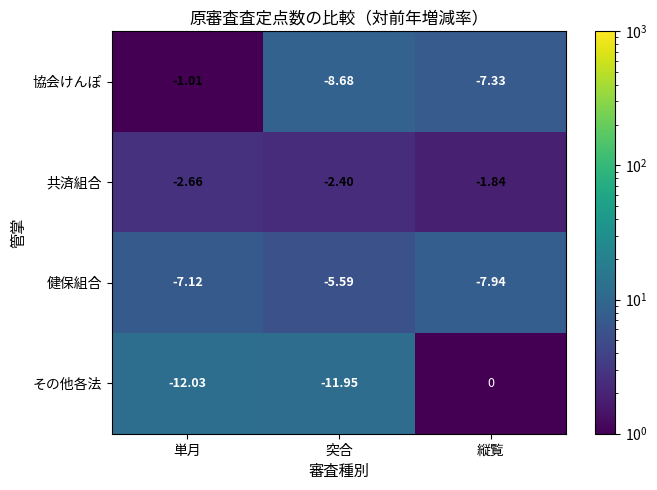

Is the value of その他各法 at 突合 greater than the value of 健保組合 at 単月?

No